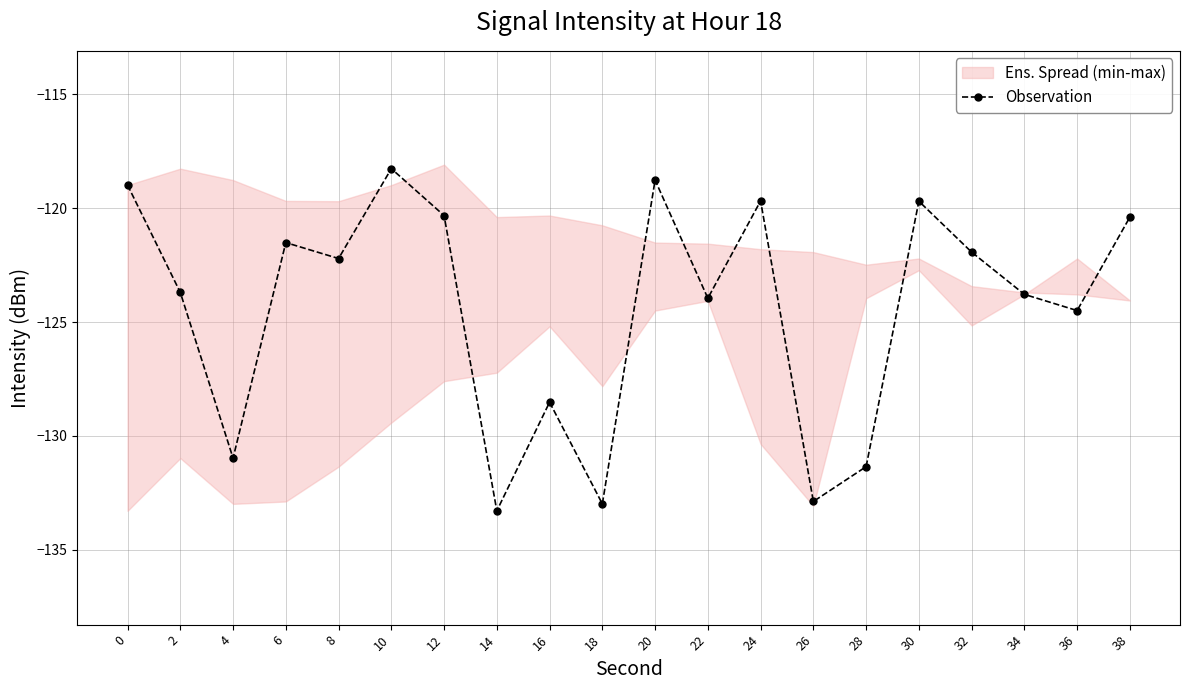

The chart shows a value of -121.5 at 6. True or false?

True